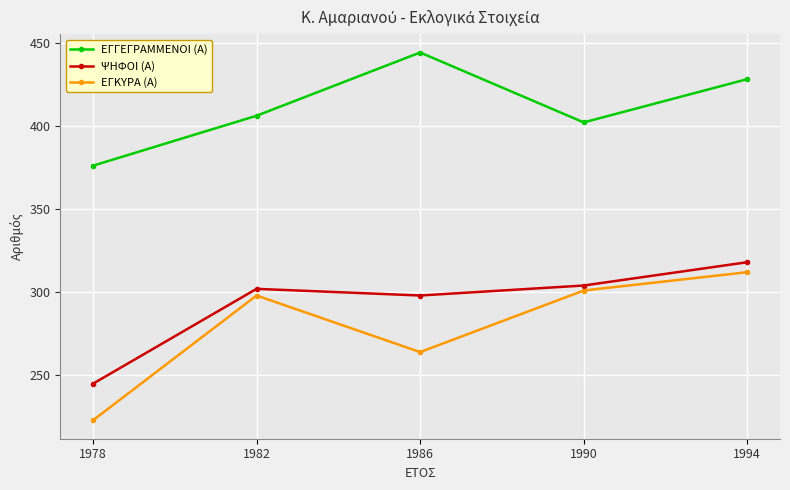

Reading right to left, transcribe all the data shown in this chart.

ΕΓΓΕΓΡΑΜΜΕΝΟΙ (Α): 1994=428	1990=402	1986=444	1982=406	1978=376
ΨΗΦΟΙ (Α): 1994=318	1990=304	1986=298	1982=302	1978=245
ΕΓΚΥΡΑ (Α): 1994=312	1990=301	1986=264	1982=298	1978=223